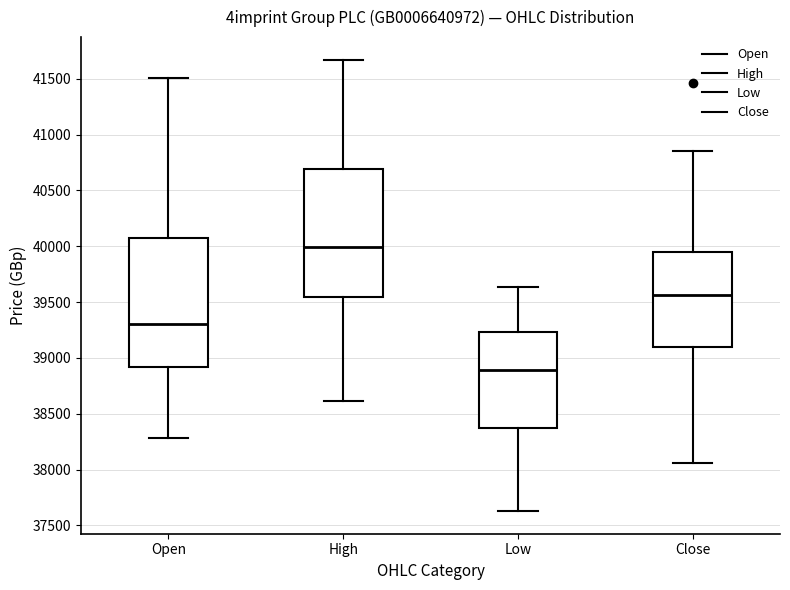

Where does the upper whisker of the box for High end on the y-axis? The values are not printed on the chart, so give them approximately, as read against the axis.

41650